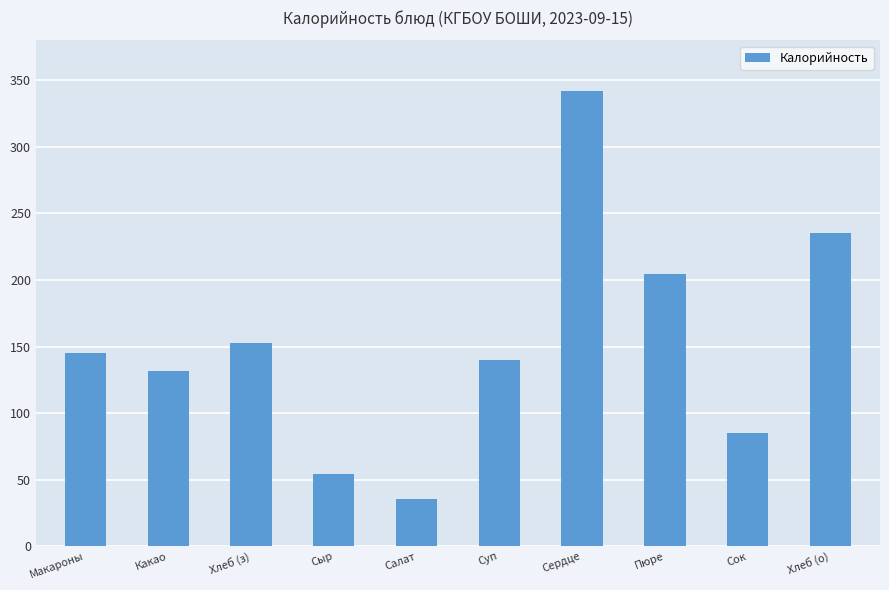

Rank the categories by value from lowest to highest.

Салат, Сыр, Сок, Какао, Суп, Макароны, Хлеб (з), Пюре, Хлеб (о), Сердце